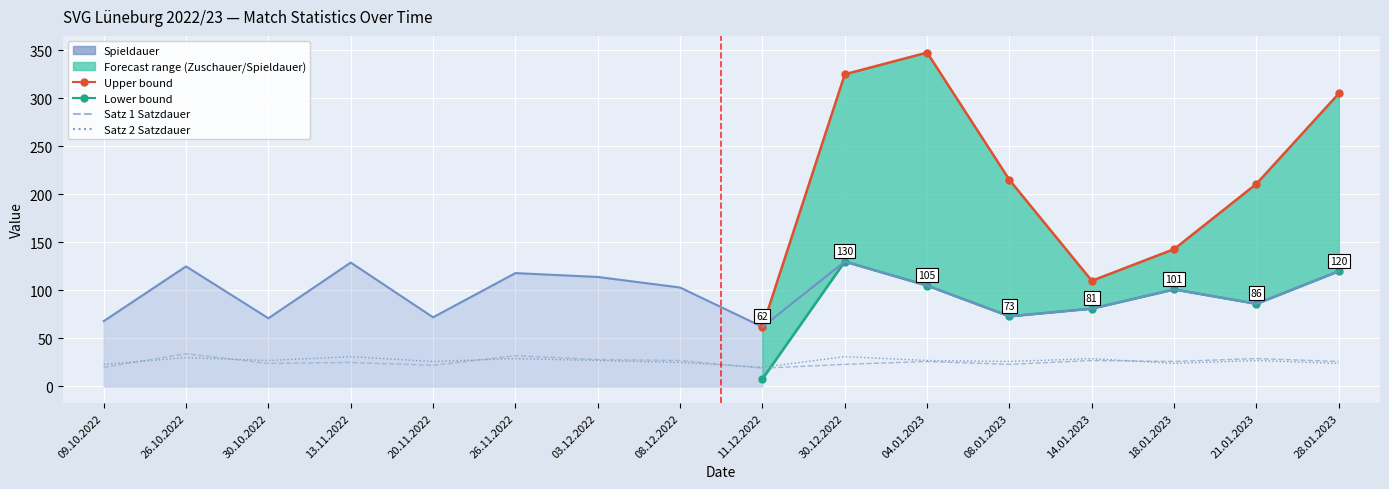

What is the label of the 3rd point from the left?

30.10.2022